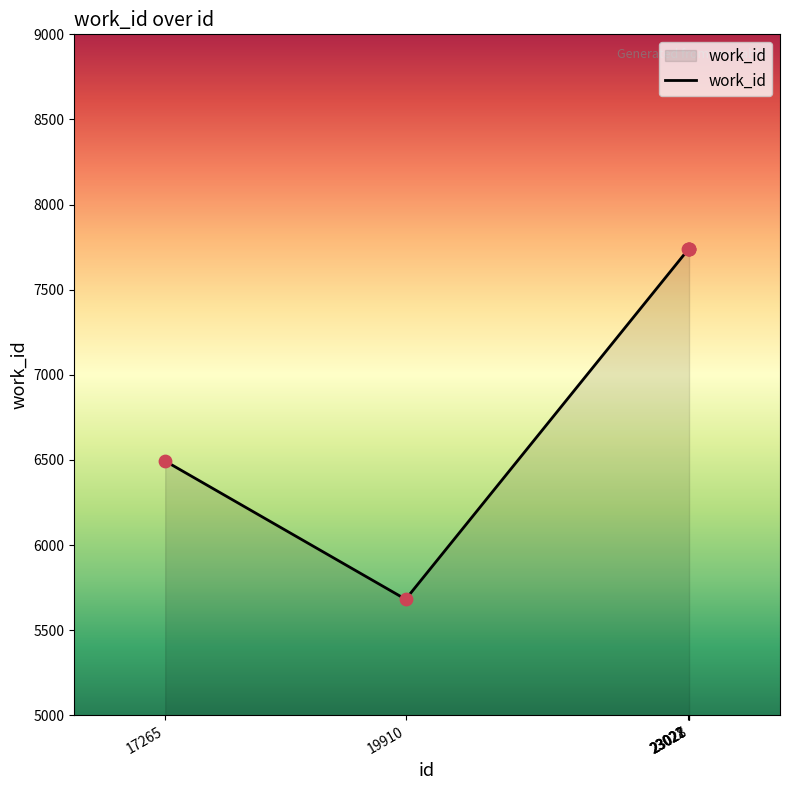

What is the change in value from 17265 to 19910?

-812